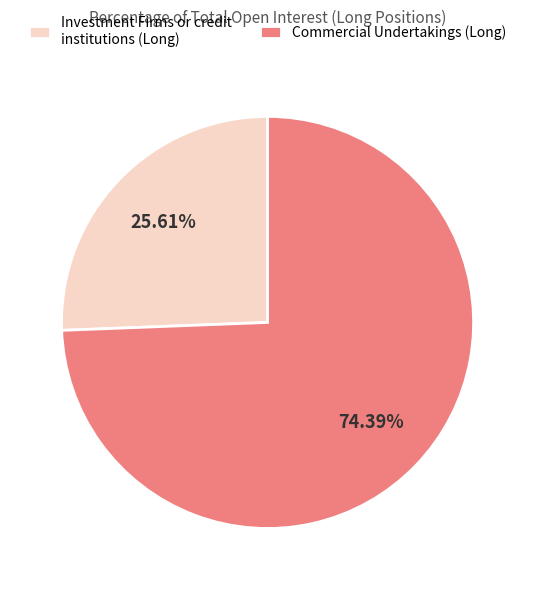

To the nearest percent, what is the difference between the Commercial Undertakings and Investment Firms or credit institutions slice percentages?

49%